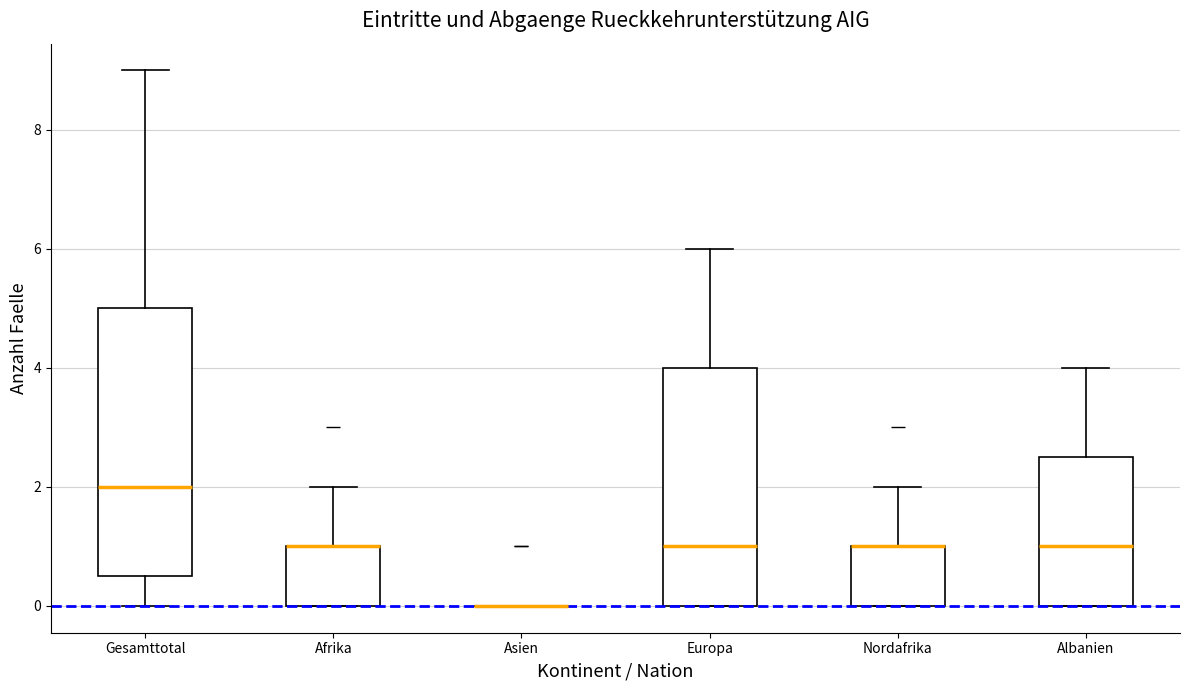

Where is the lower edge of the box for Europa on the y-axis? The values are not printed on the chart, so give them approximately, as read against the axis.

0.0